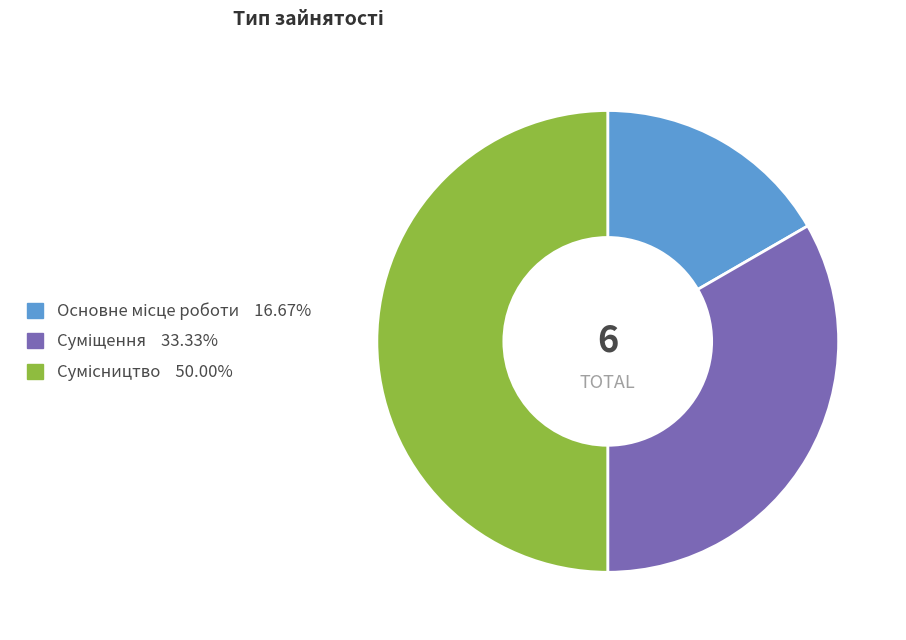

How many slices are in this pie chart?

3